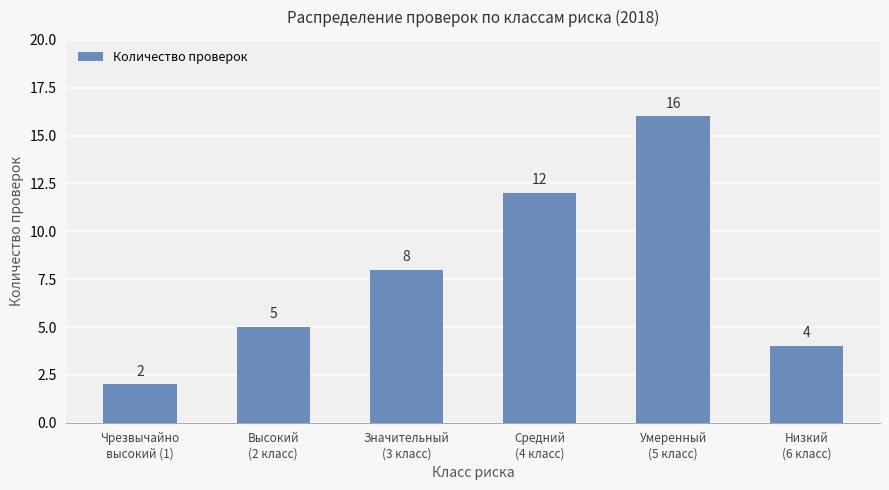

What is the change in value from Средний
(4 класс) to Низкий
(6 класс)?

-8